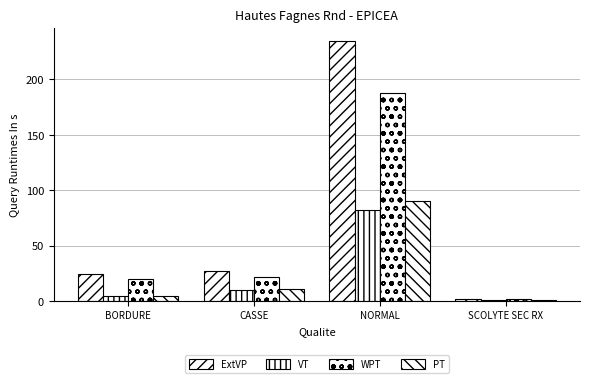

How many series are shown in this chart?

4